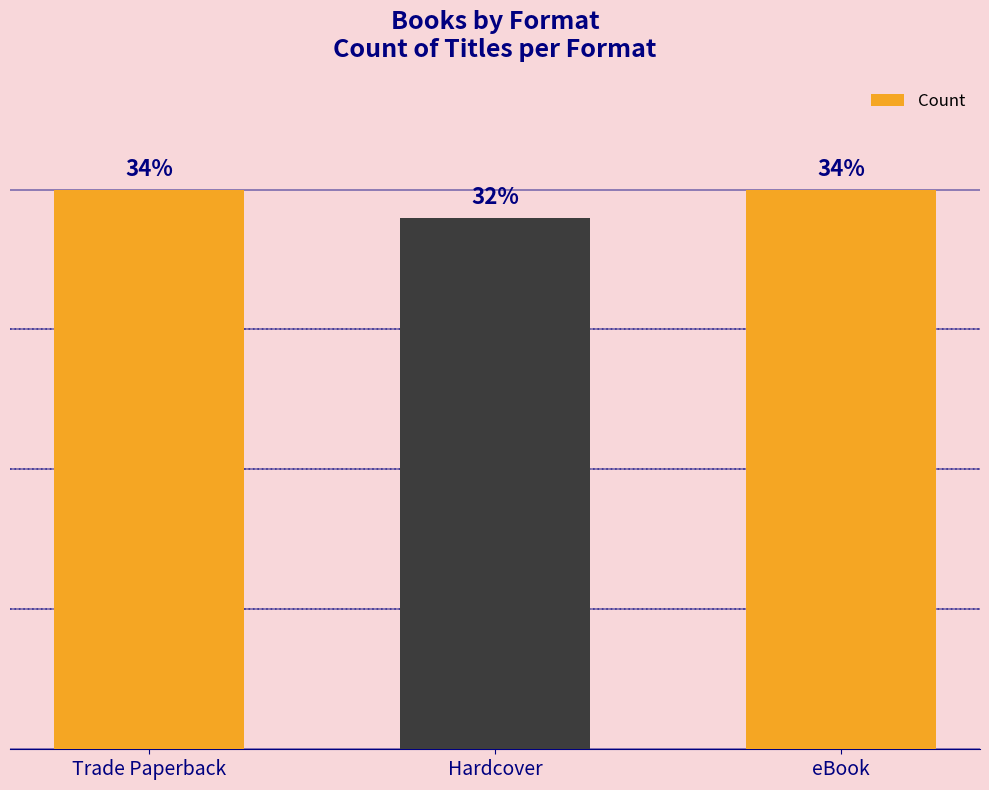

What is the change in value from Trade Paperback to Hardcover?

-1